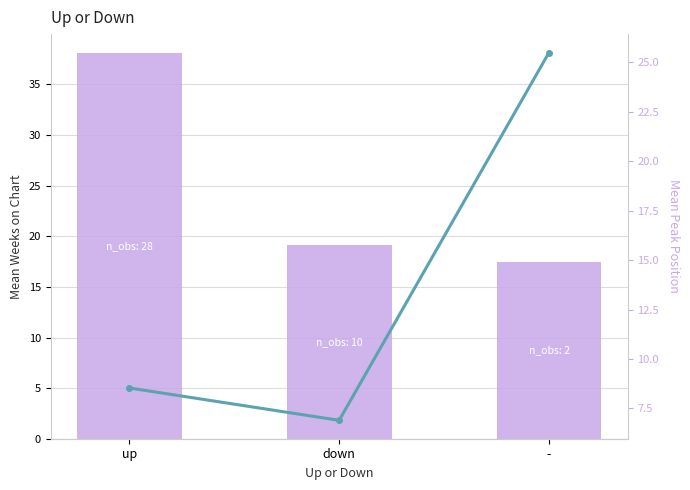

List the series in order of their overall mean, lowest first.

Mean Peak Position, Mean Weeks on Chart